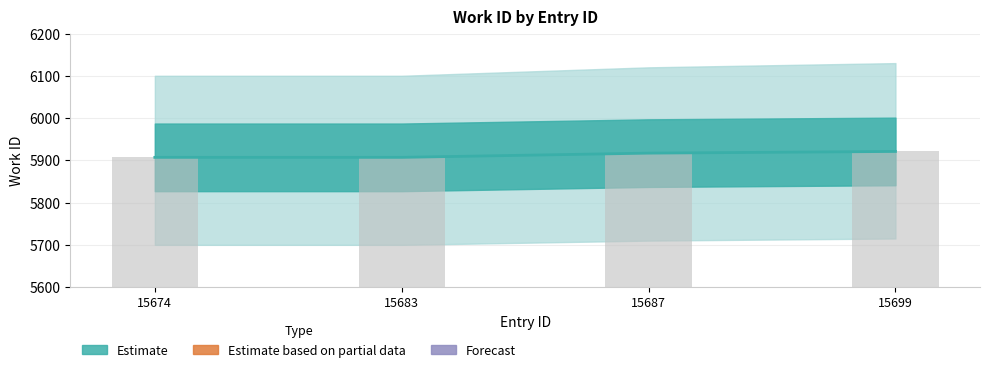

What is the sum of the values at 15674 and 15687?

11824